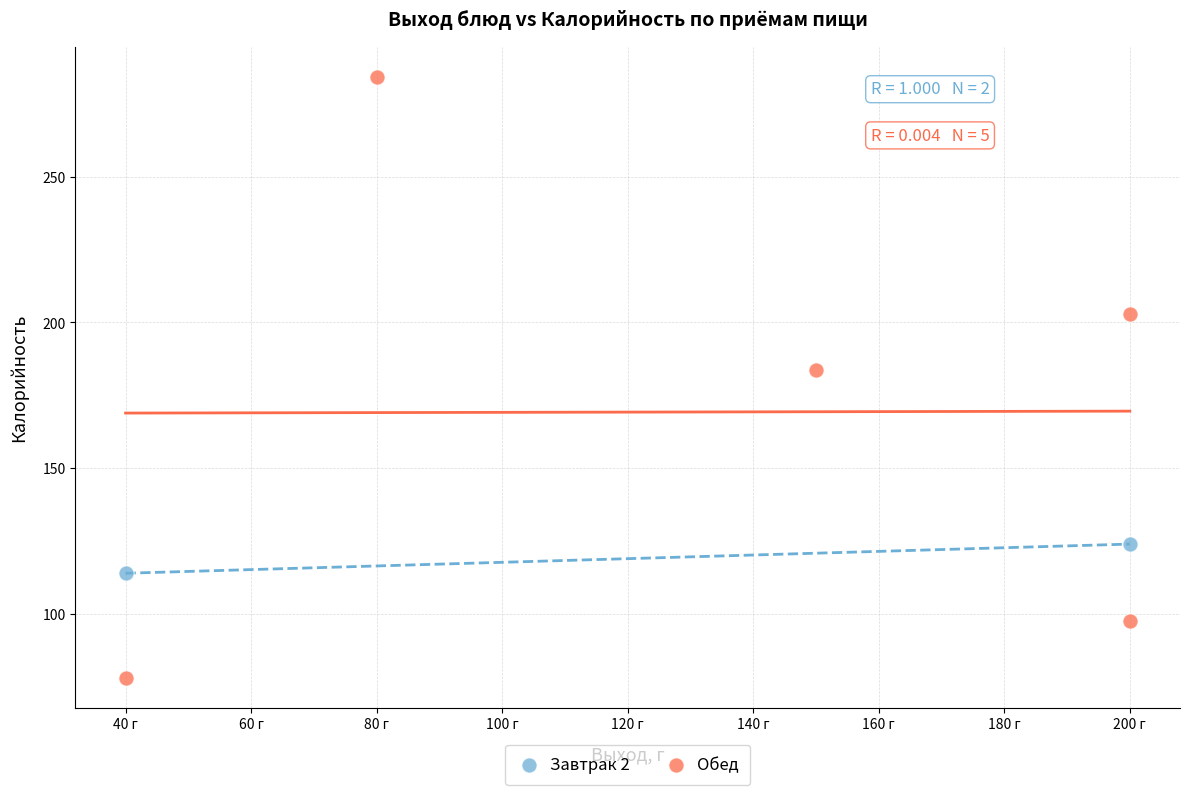

What are all the series names shown in the legend?

Завтрак 2, Обед